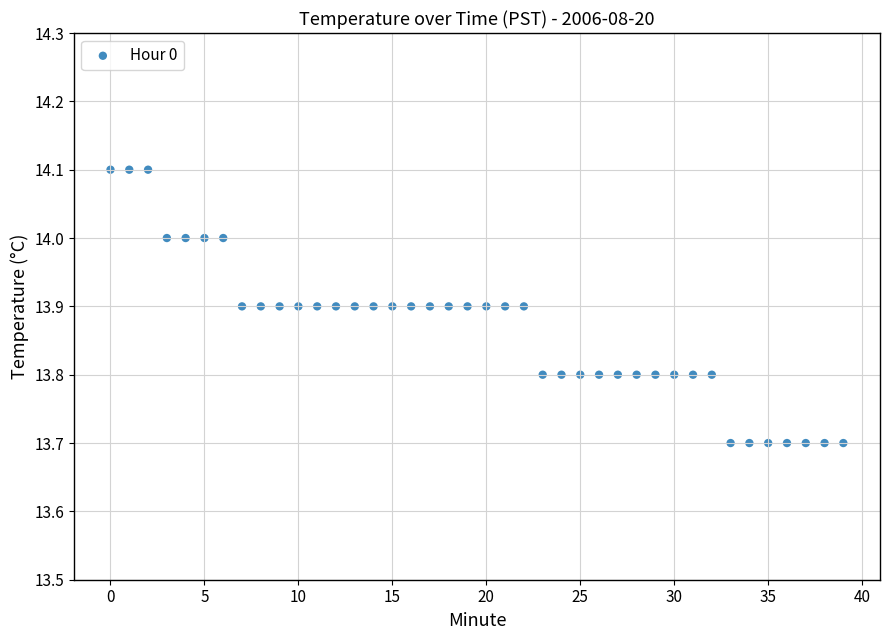

What is the range of Y values (max minus min)?

0.4